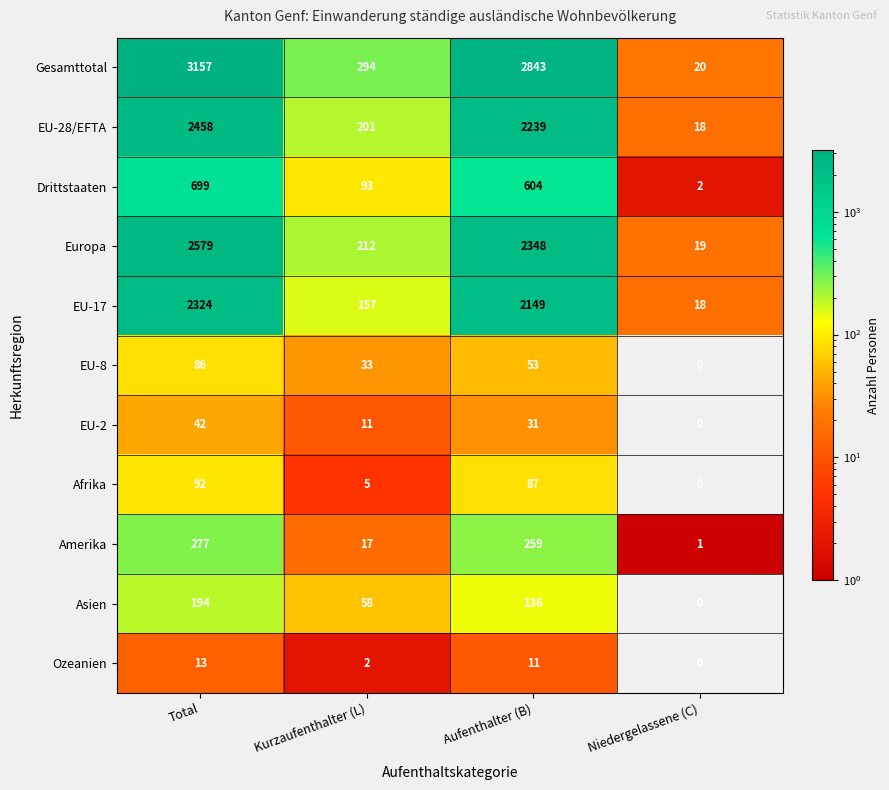

How many positive values does the Ozeanien series have?

3